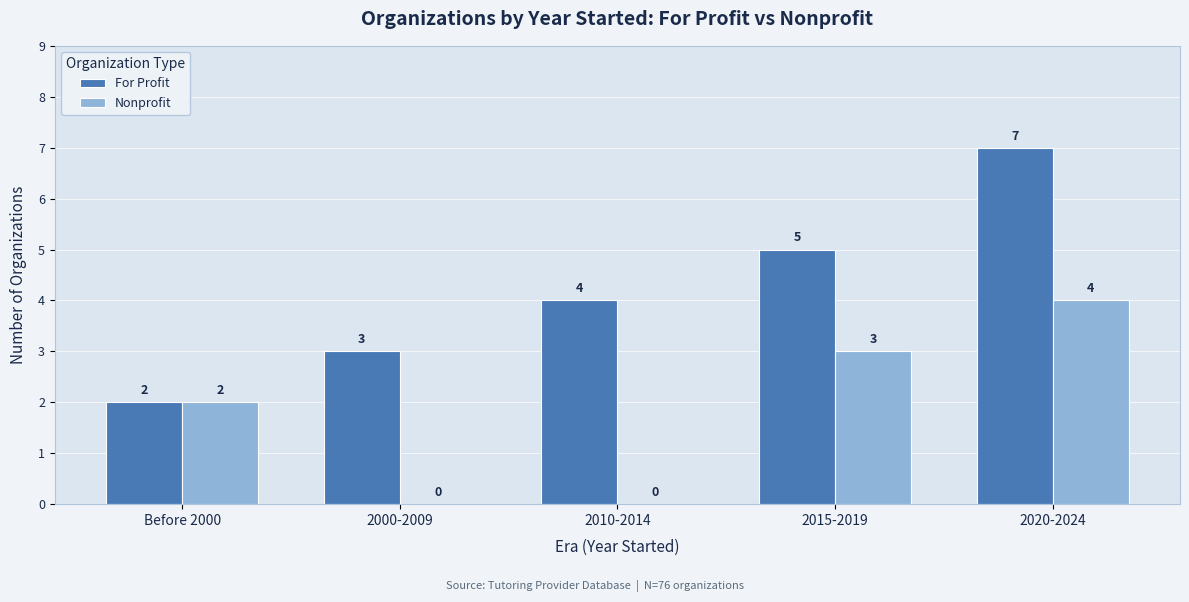

What is the greatest value displayed?

7